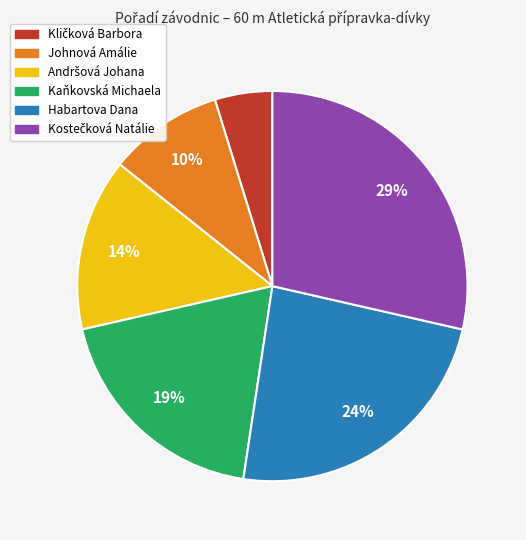

To the nearest percent, what portion does Habartova Dana represent?

24%